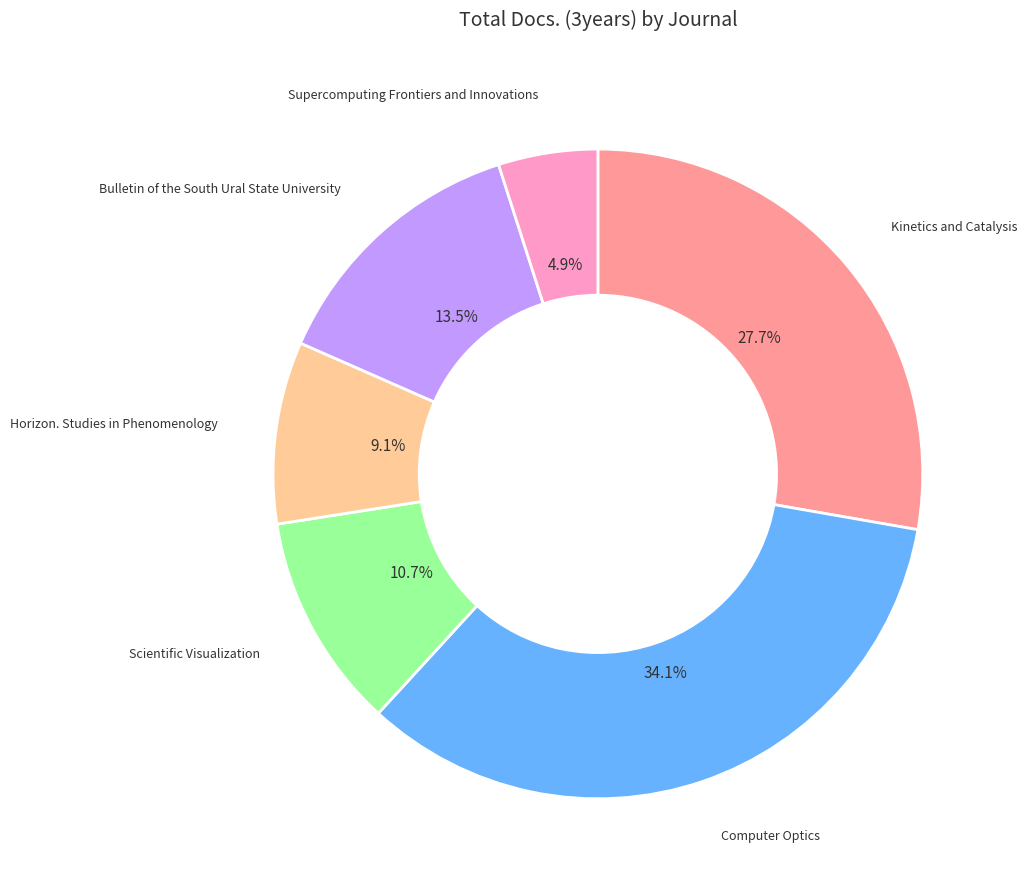

Is there a majority slice in this chart?

No